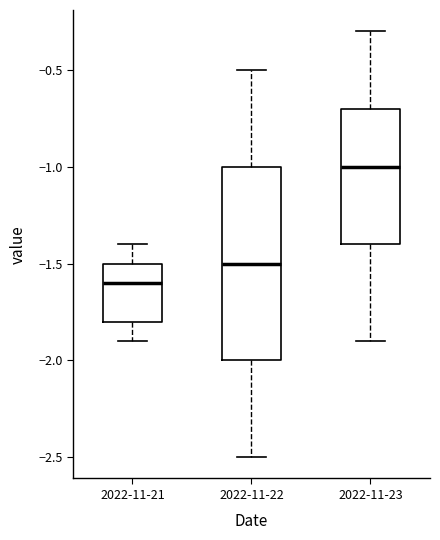

Reading left to right, transcribe this box plot: for each box, give where its median line is, the range the box spans, and where its two whiskers end, as read against the y-axis. The values are not printed on the chart, so give them approximately, as read against the axis.

2022-11-21: median -1.6, box -1.8 to -1.5, whiskers -1.9 to -1.4
2022-11-22: median -1.5, box -2.0 to -1.0, whiskers -2.5 to -0.5
2022-11-23: median -1.0, box -1.4 to -0.7, whiskers -1.9 to -0.3